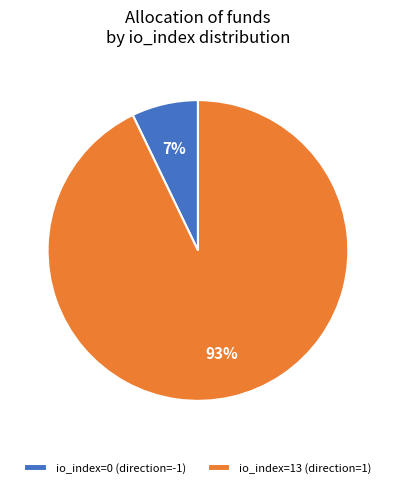

Which slice represents more than half of the pie?

io_index=13 (direction=1)